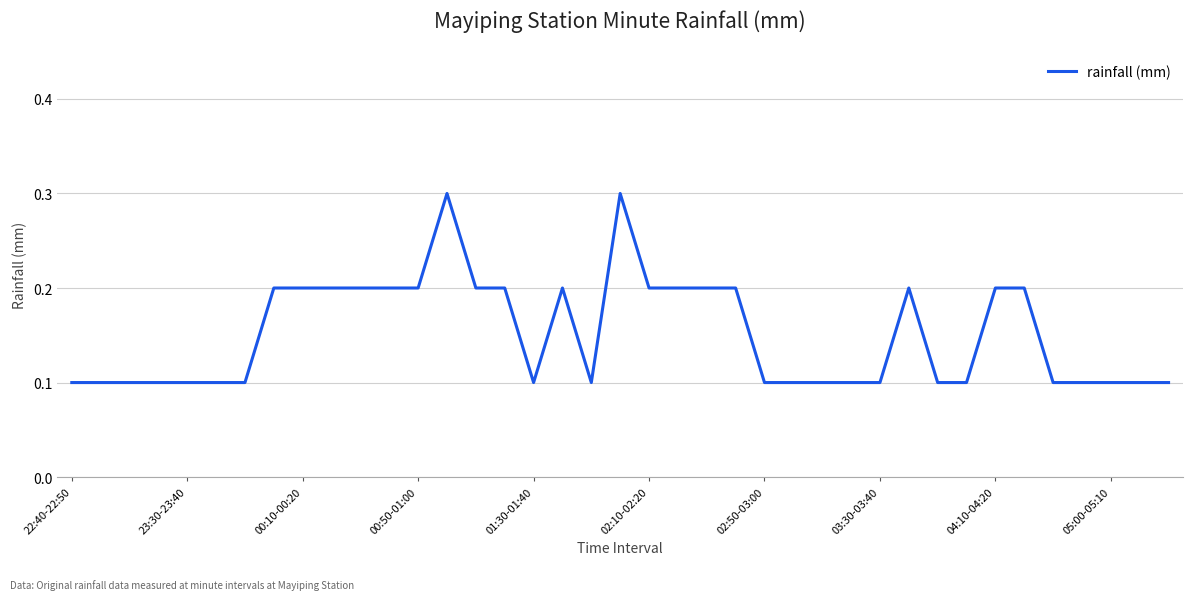

Reading left to right, list all the values displayed in this chart.

0.1	0.1	0.1	0.1	0.1	0.1	0.1	0.2	0.2	0.2	0.2	0.2	0.2	0.3	0.2	0.2	0.1	0.2	0.1	0.3	0.2	0.2	0.2	0.2	0.1	0.1	0.1	0.1	0.1	0.2	0.1	0.1	0.2	0.2	0.1	0.1	0.1	0.1	0.1